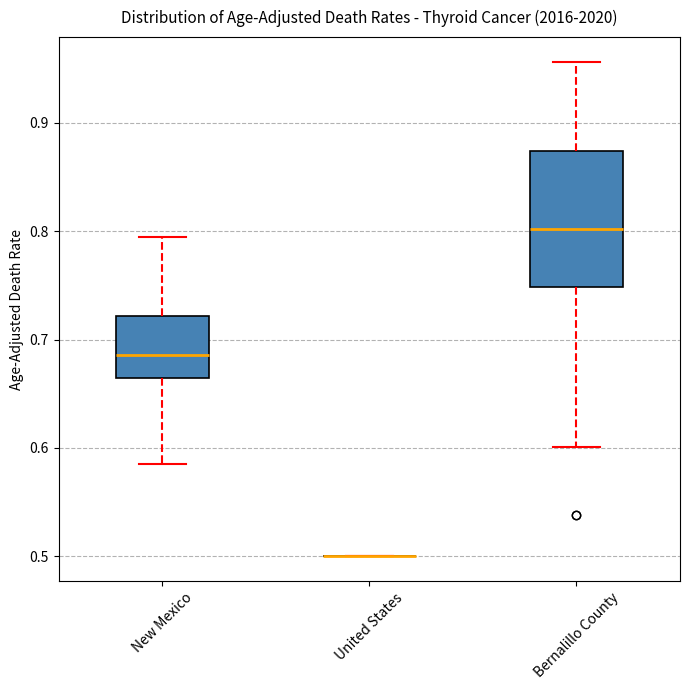

Where is the lower edge of the box for New Mexico on the y-axis? The values are not printed on the chart, so give them approximately, as read against the axis.

0.66